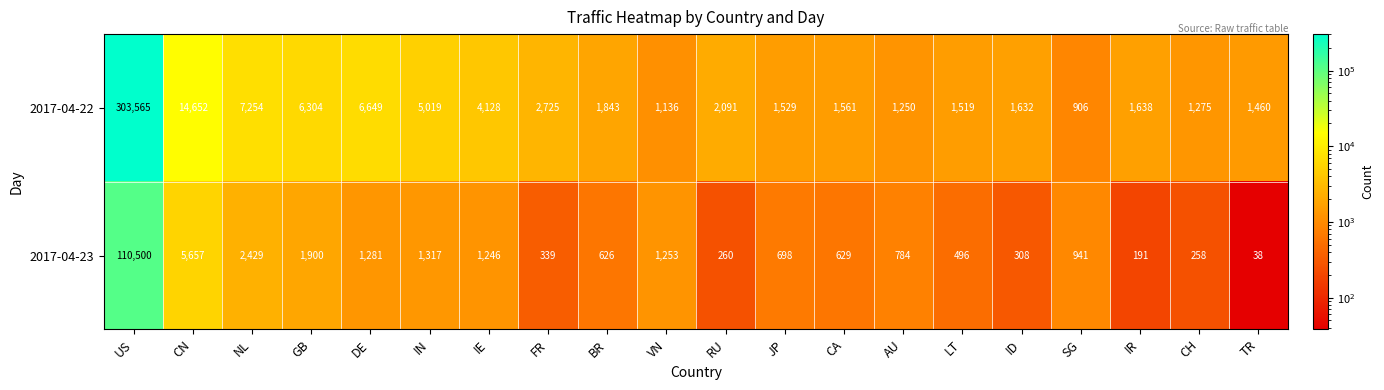

Which series has the largest total across all categories?

2017-04-22